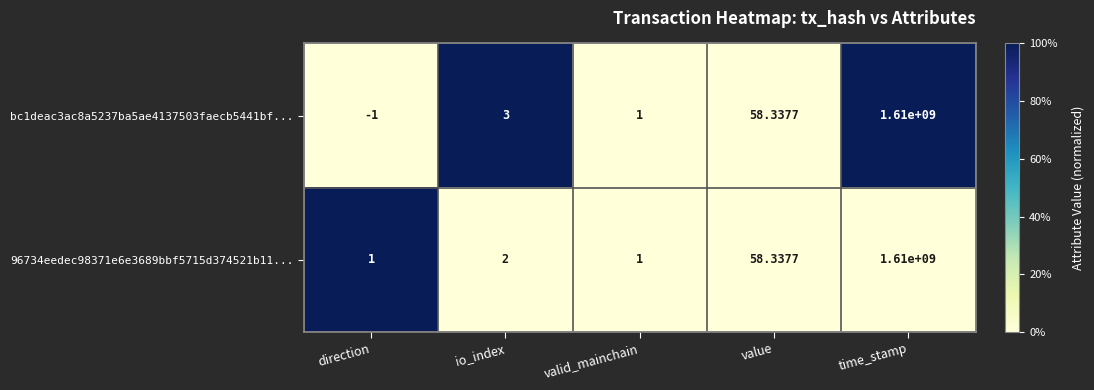

Rank the categories by bc1deac3ac8a5237ba5ae4137503faecb5441bf... value from lowest to highest.

direction, valid_mainchain, io_index, value, time_stamp